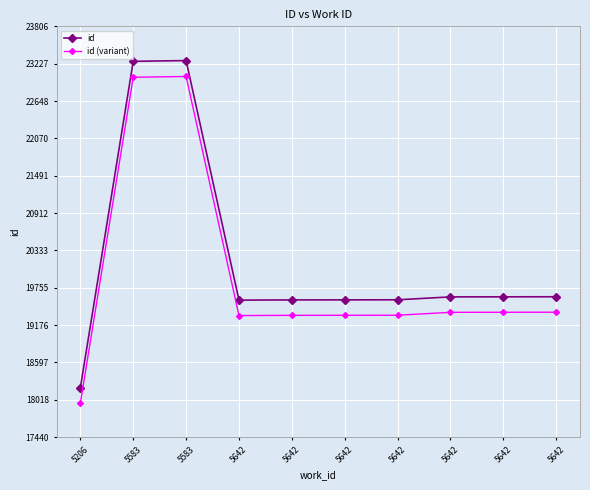

Is the value of id (variant) at 5642 greater than the value of id at 5642?

No